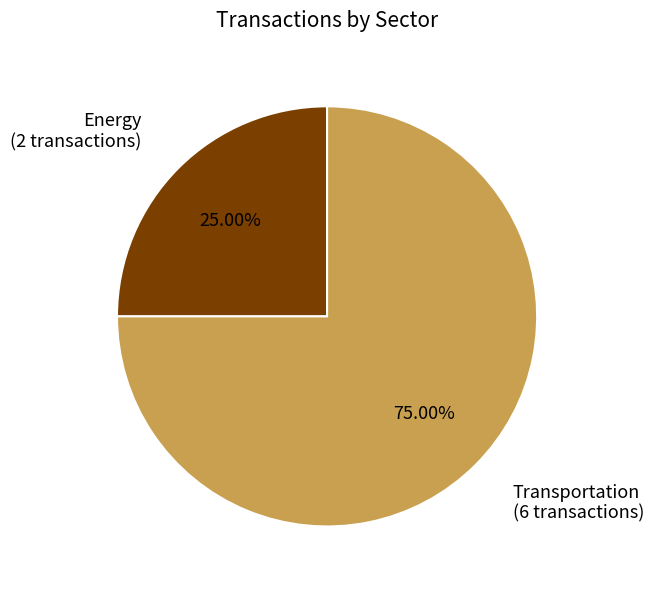

Is there any slice that represents more than half of the pie?

Yes